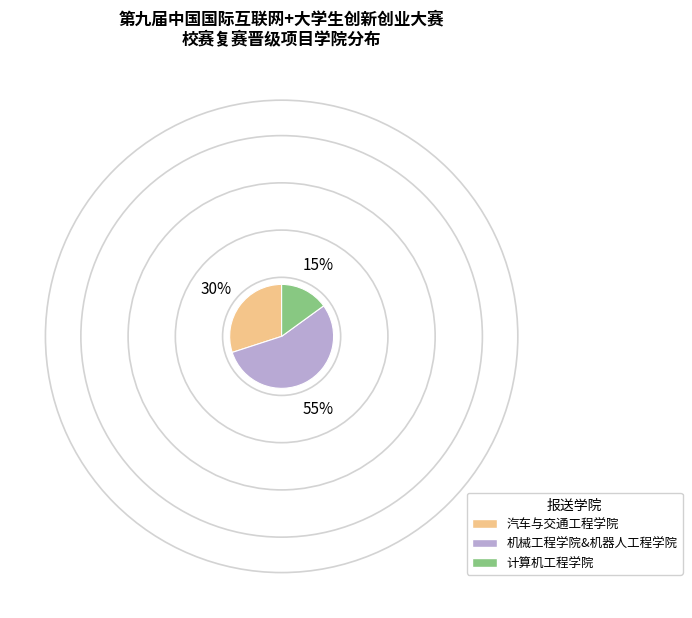

Is there a majority slice in this chart?

Yes